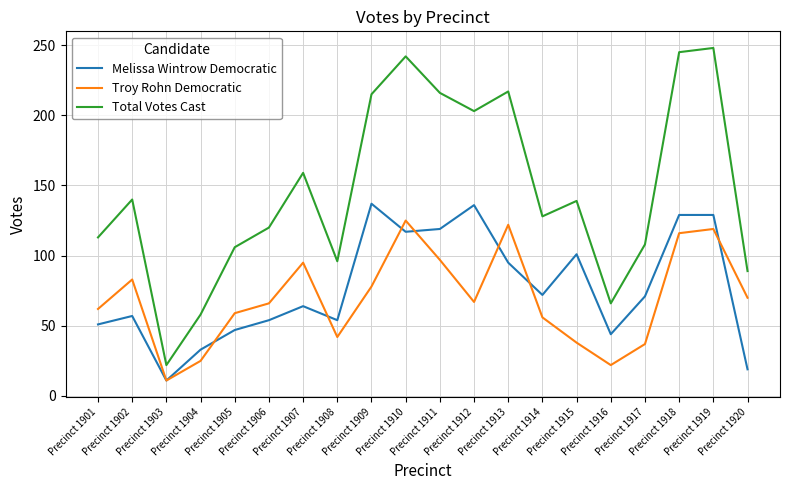

Which series has the largest range (max minus min)?

Total Votes Cast